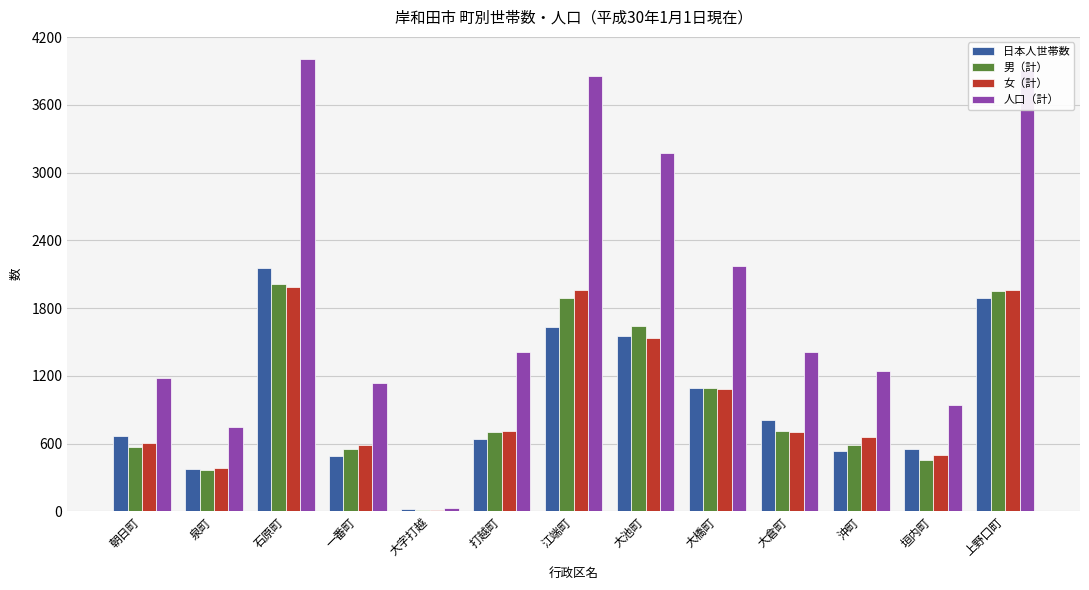

Which series has the widest spread of values?

人口（計）